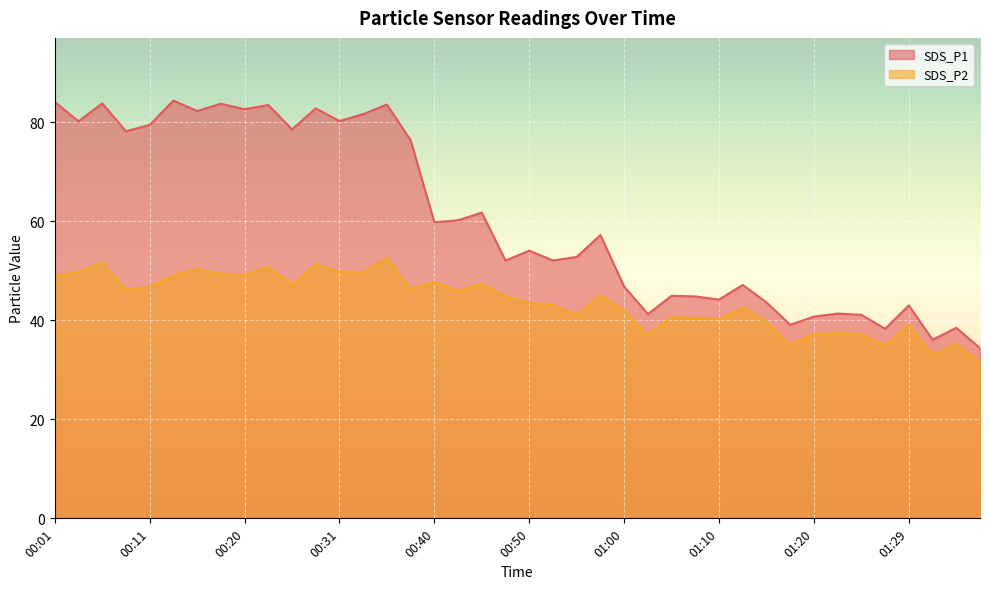

At how many categories does at least one series exceed 60?

18